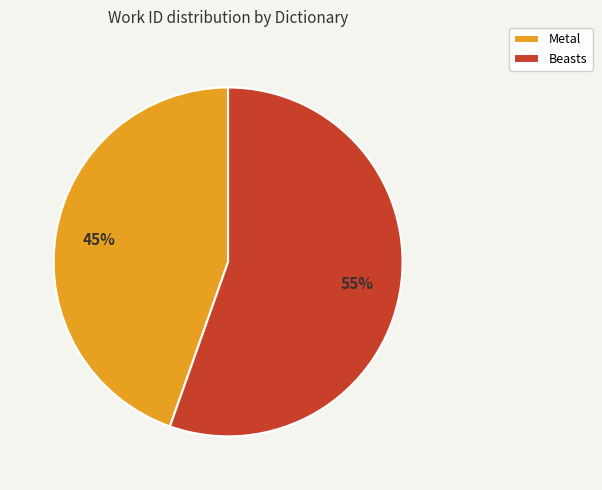

Do Metal and Beasts together represent more than half of the pie?

Yes